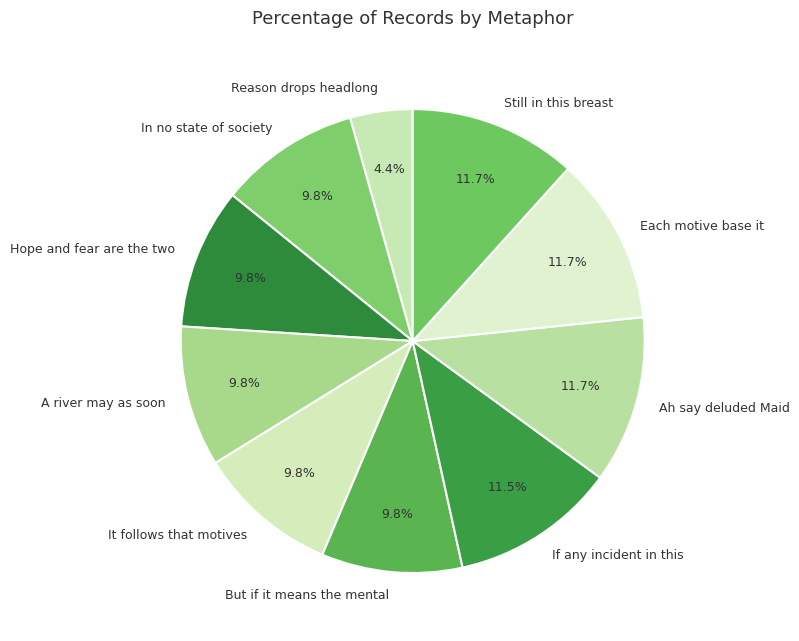

What is the smallest slice in the pie chart?

Reason drops headlong